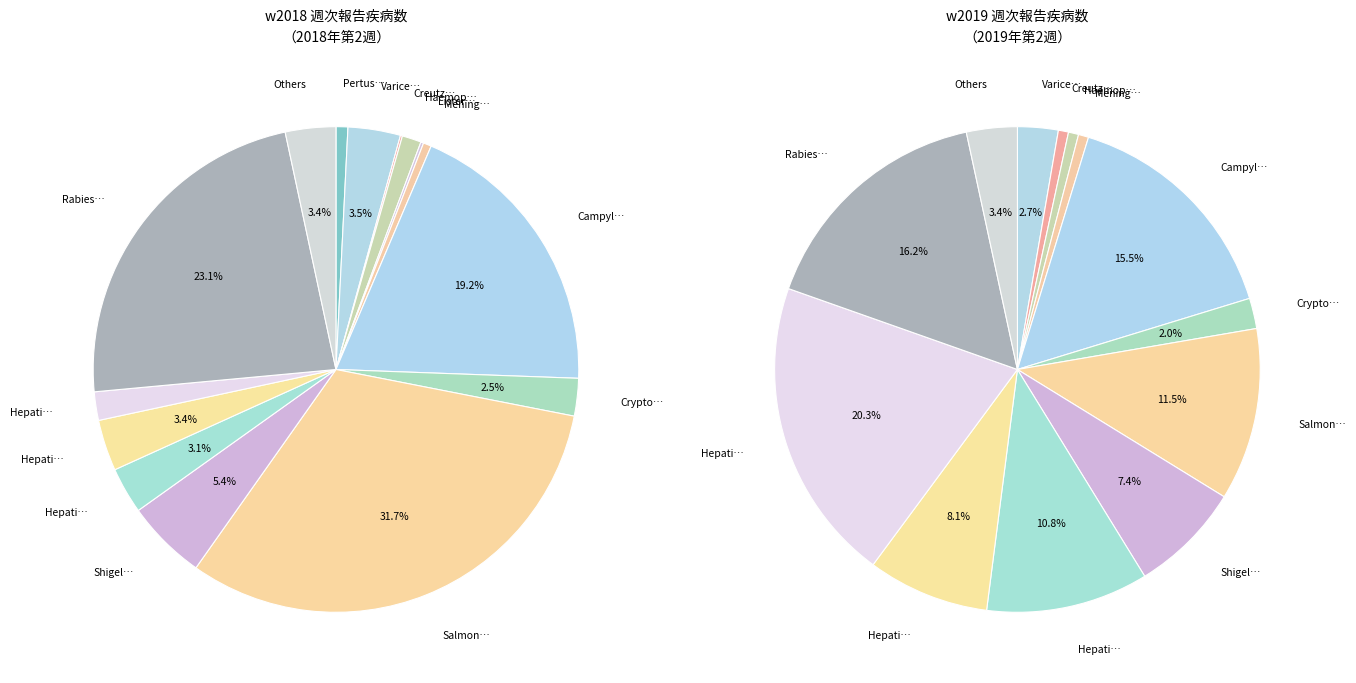

True or false: Creutzfeldt-Jakob Disease accounts for 0% of the total.

True